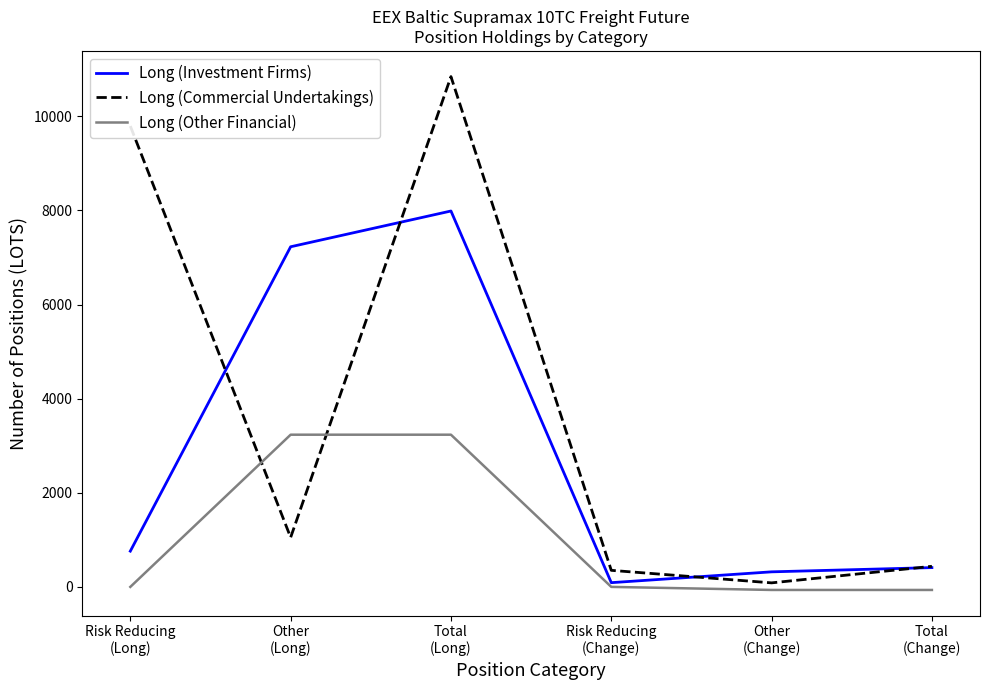

What is the greatest value displayed?

10844.2